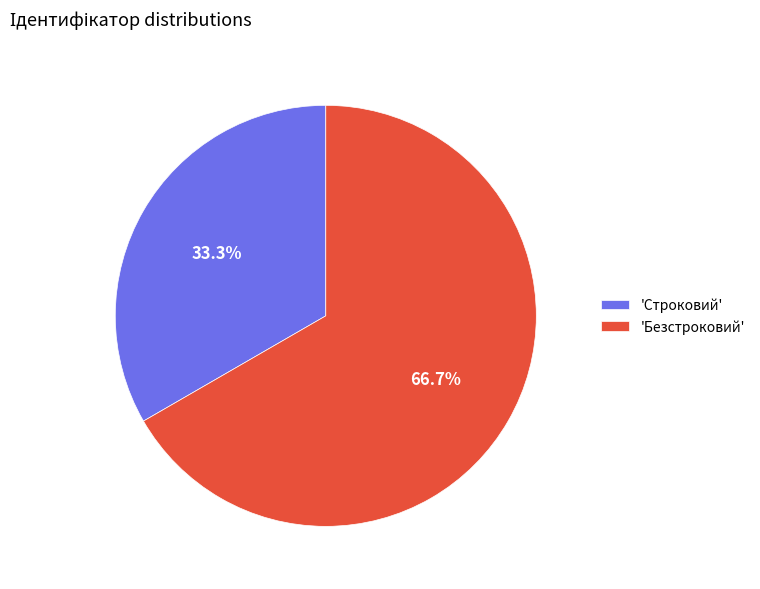

Which has a higher value, 'Строковий' or 'Безстроковий'?

'Безстроковий'